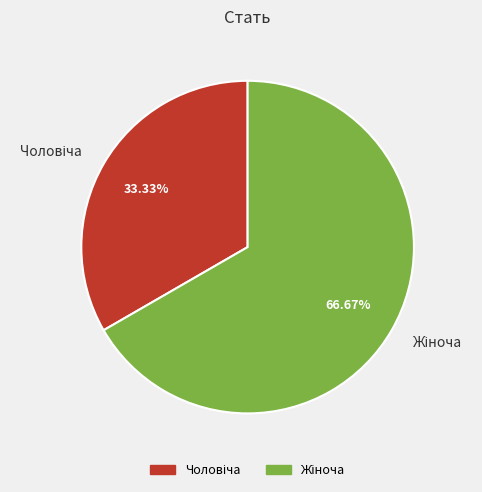

Is there any slice that represents more than half of the pie?

Yes